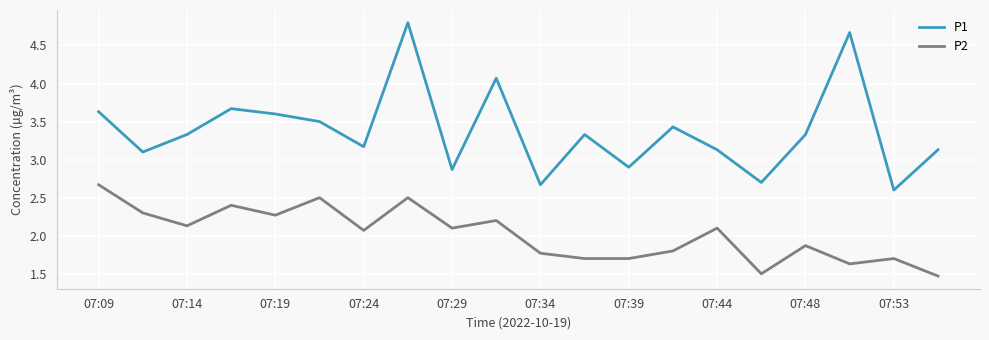

What is the difference between the maximum and minimum values in the P1 series?

2.2